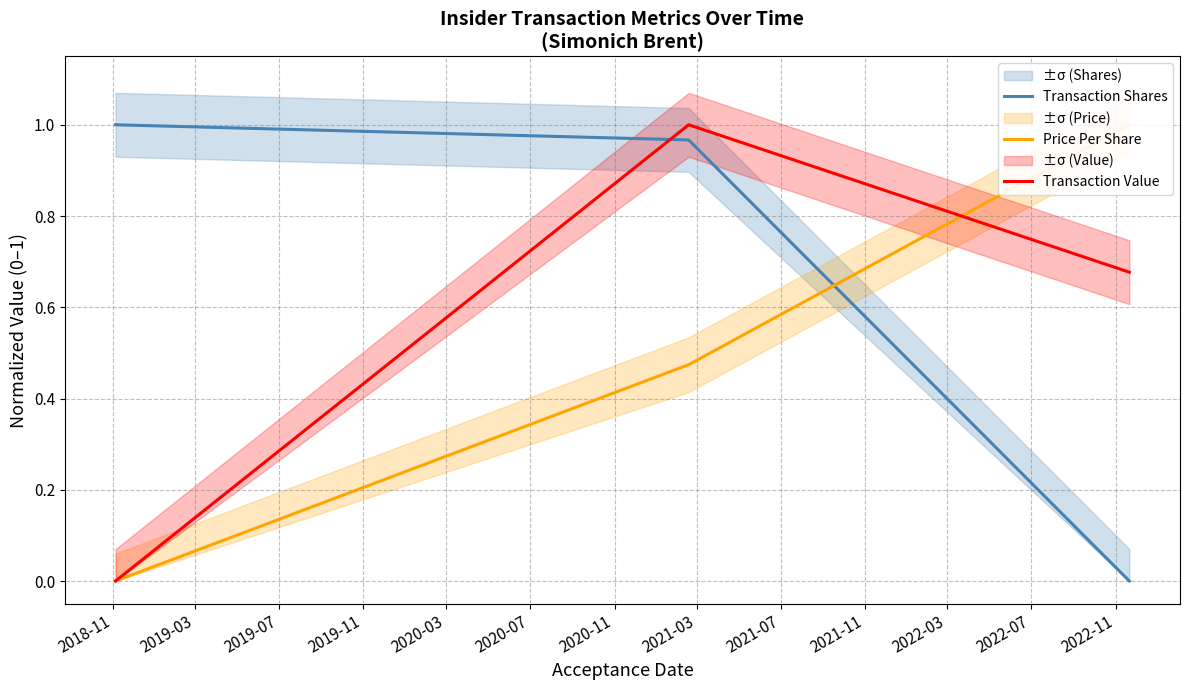

Is this an area chart (filled region under the line)?

No